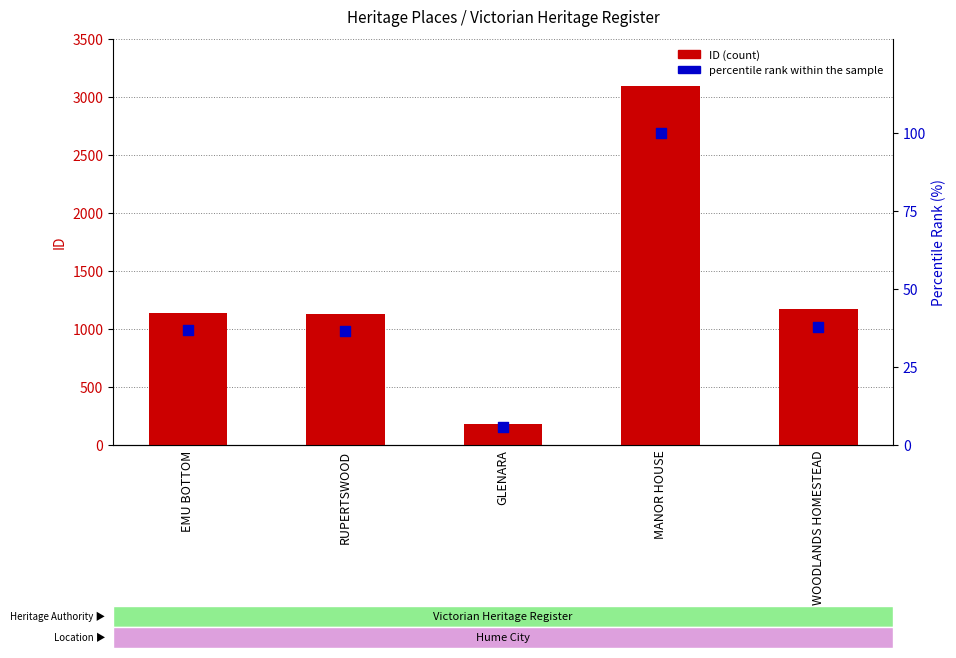

What is the total value across all series at MANOR HOUSE?

3194.0